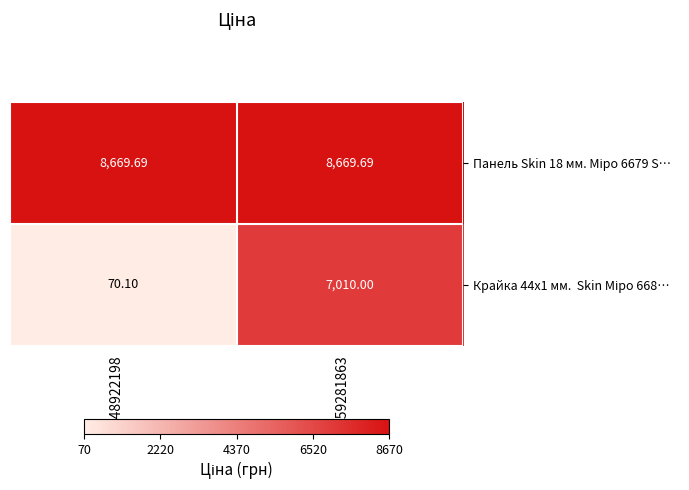

What is the spread (max minus min) of values at 259281863?

1659.7